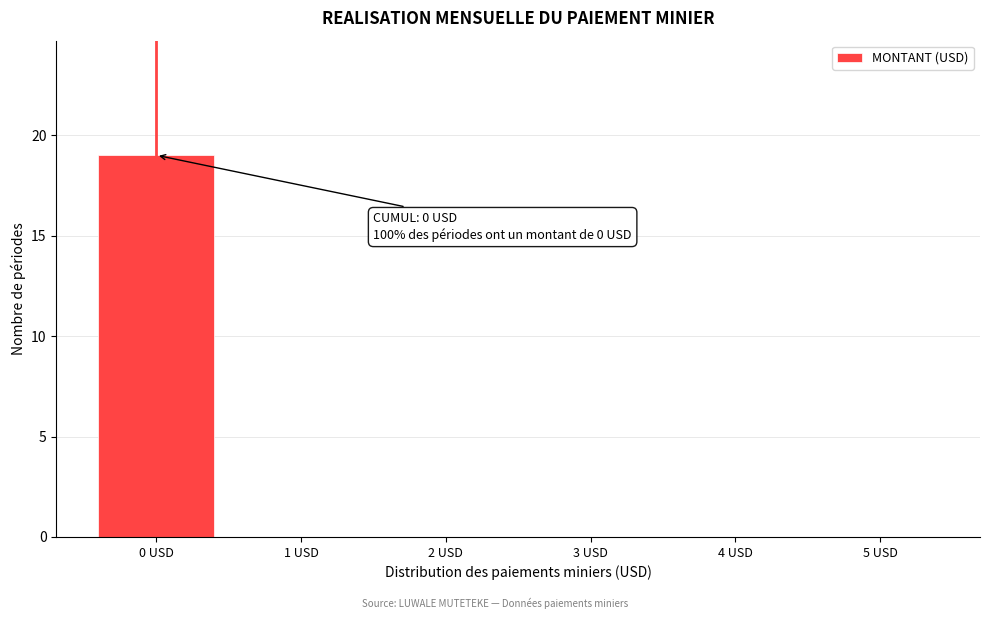

Reading right to left, what are all the values shown in this chart?

5 USD=0	4 USD=0	3 USD=0	2 USD=0	1 USD=0	0 USD=19